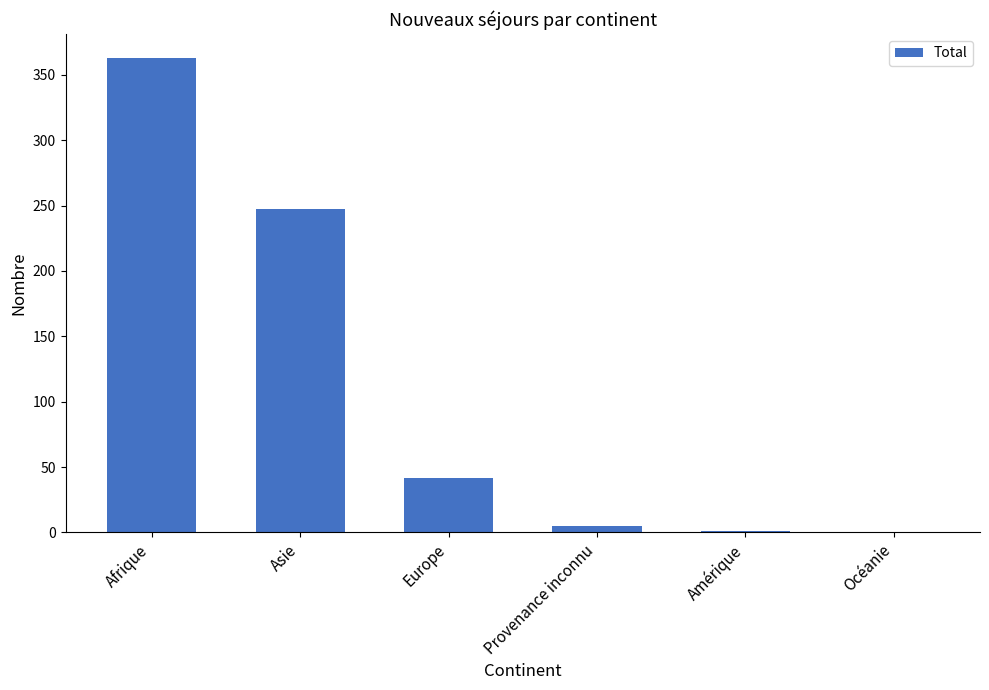

What is the average value?

110